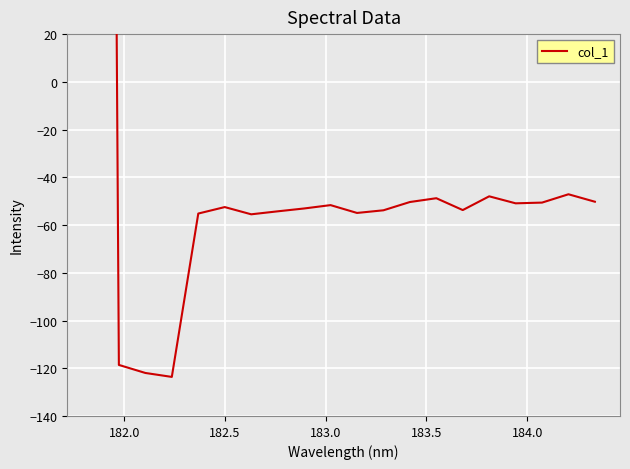

Is this an area chart (filled region under the line)?

No